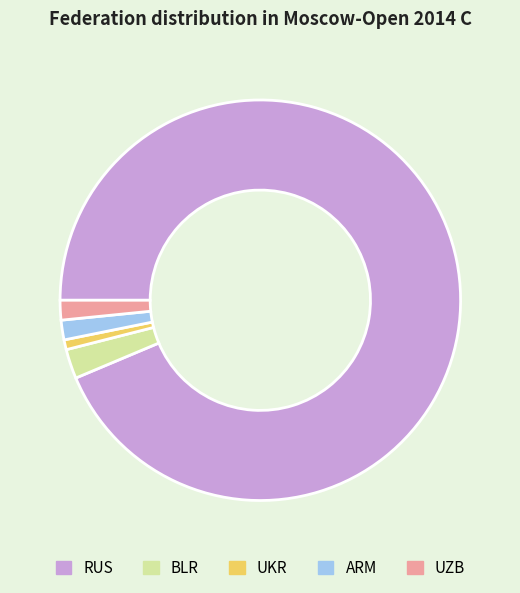

Which slice represents more than half of the pie?

RUS